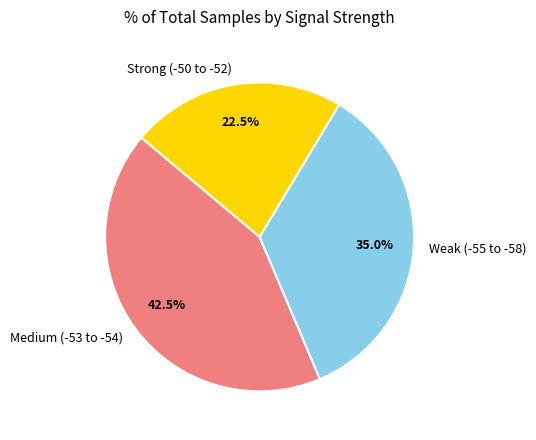

Do Weak (-55 to -58) and Medium (-53 to -54) together represent more than half of the pie?

Yes